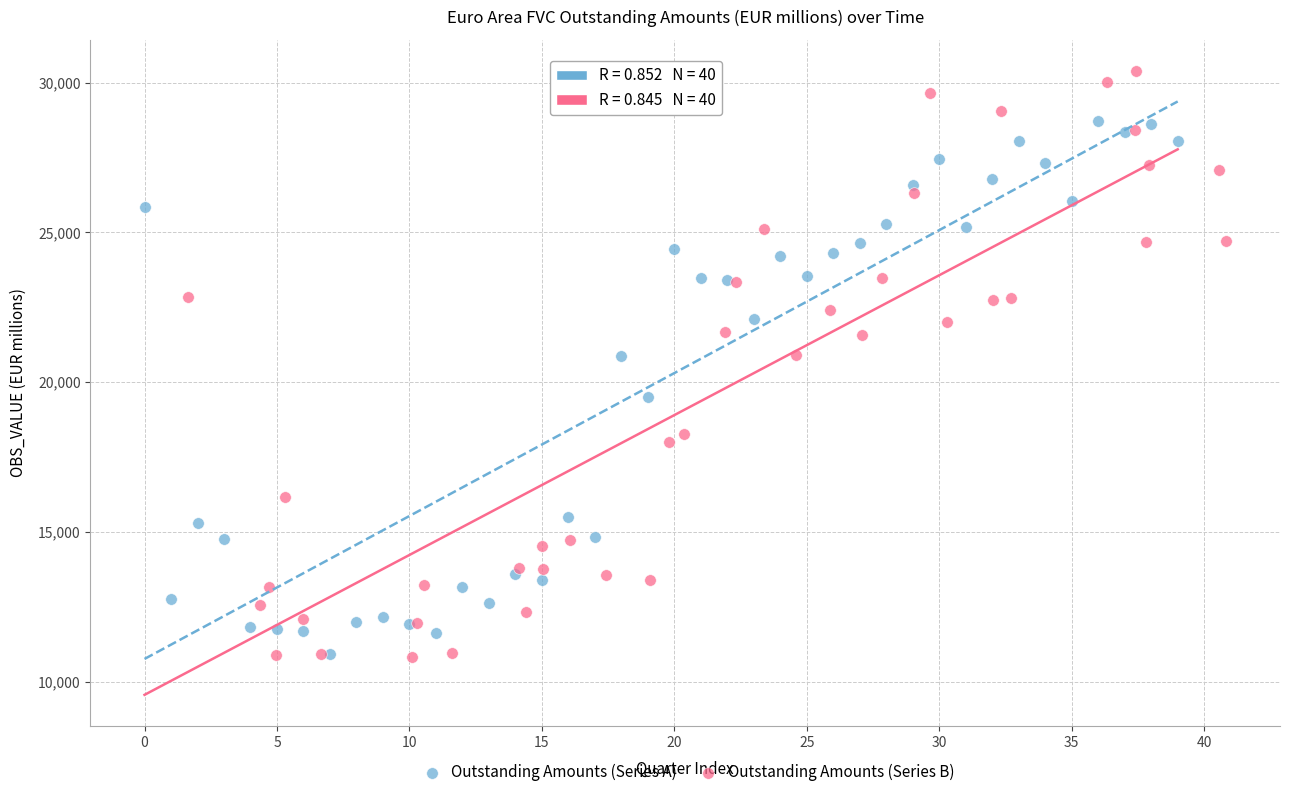

Which series has the largest Y range (max minus min)?

Outstanding Amounts (Series B)